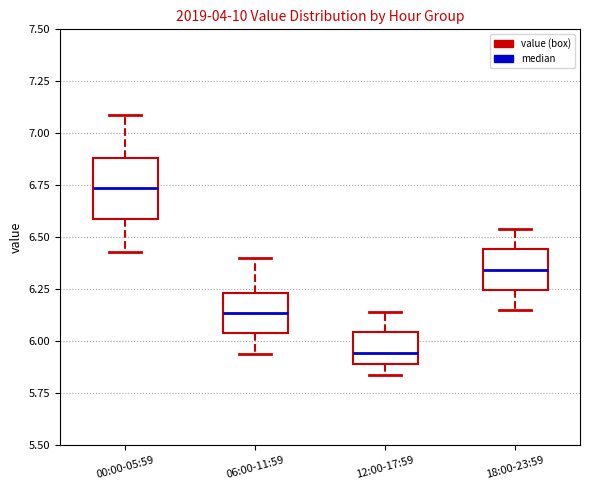

Where is the upper edge of the box for 06:00-11:59 on the y-axis? The values are not printed on the chart, so give them approximately, as read against the axis.

6.25